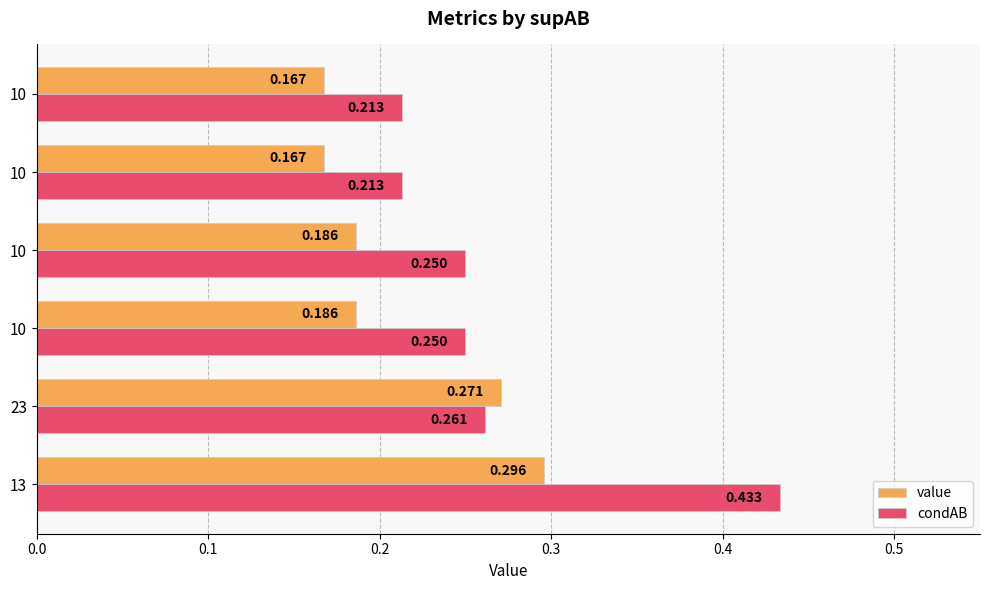

How many value values are between 0 and 1?

6